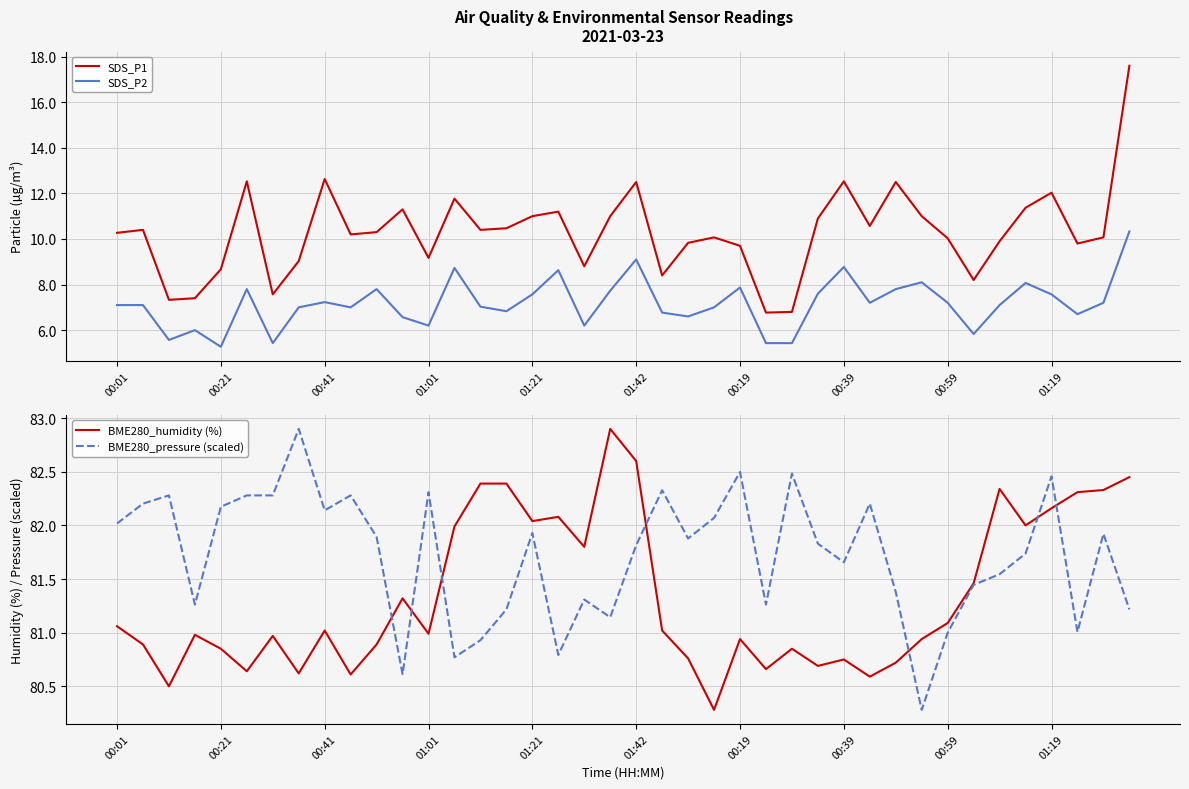

The value of BME280_humidity (%) at 23 is 33.2. True or false?

False